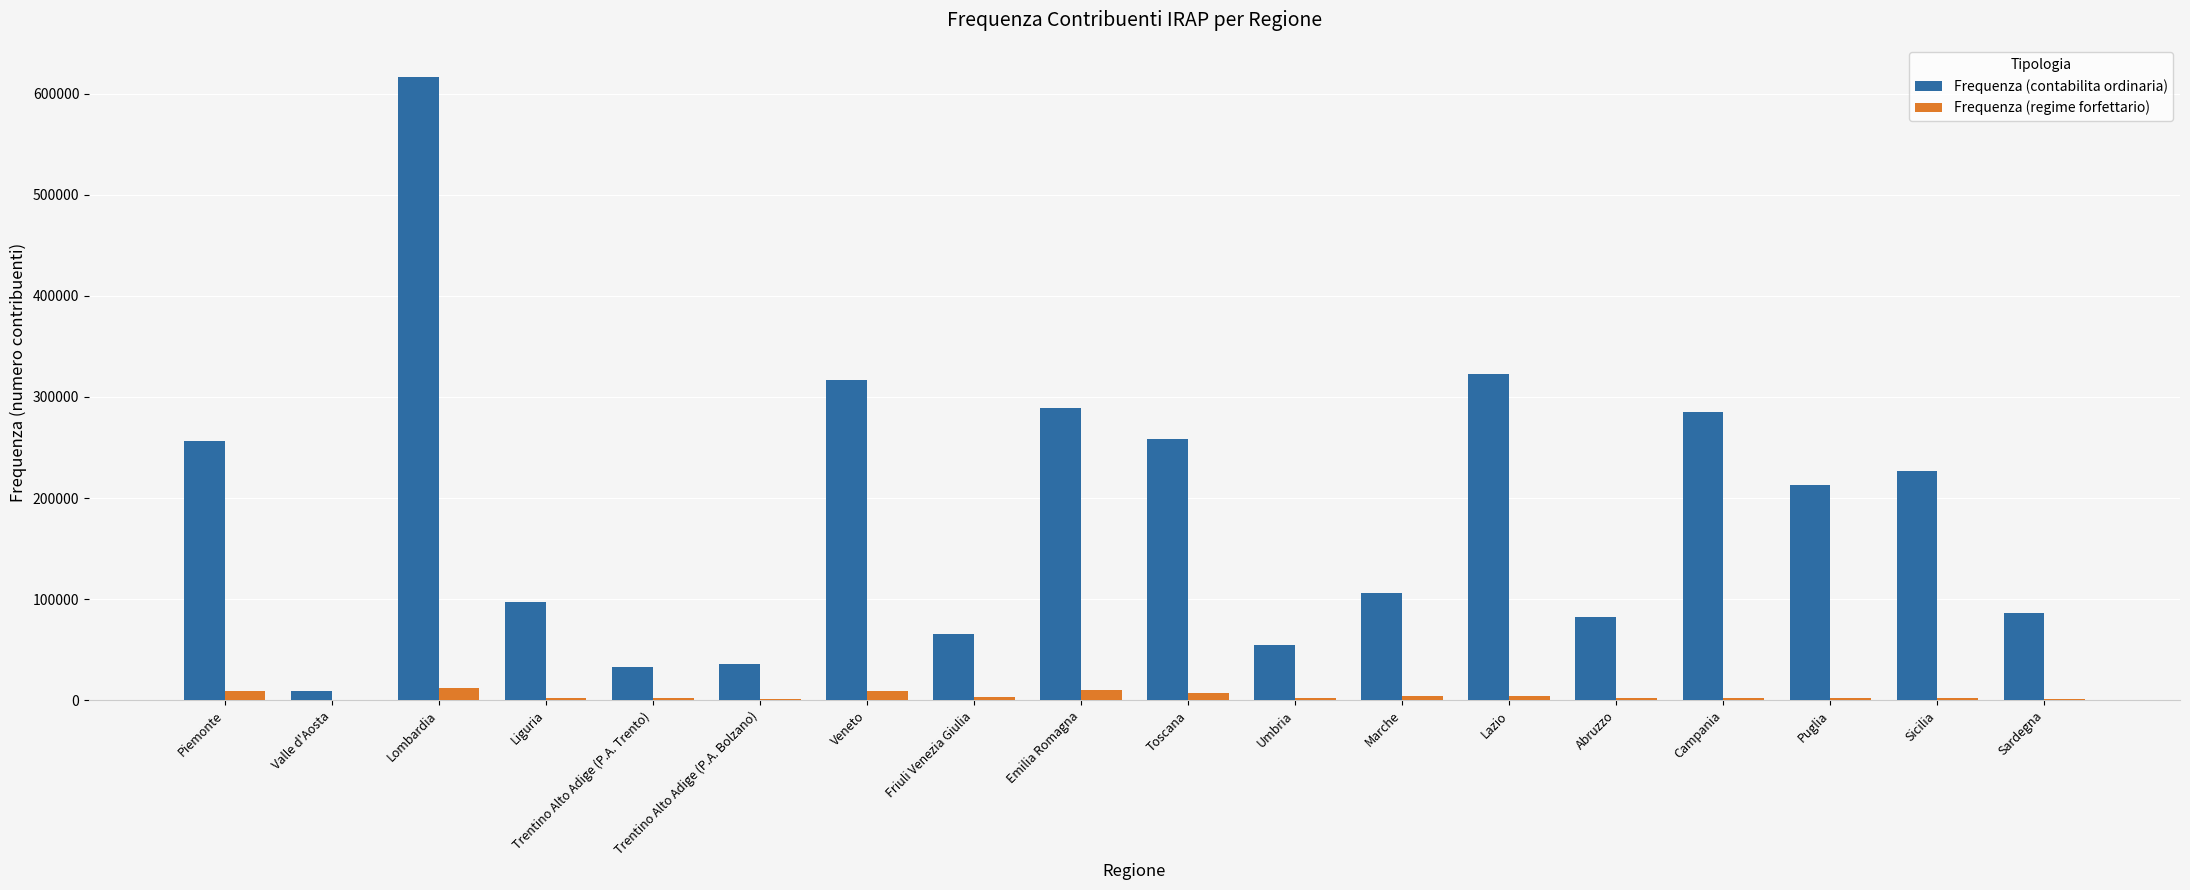

What is the sum of all Frequenza (regime forfettario) values?

75524